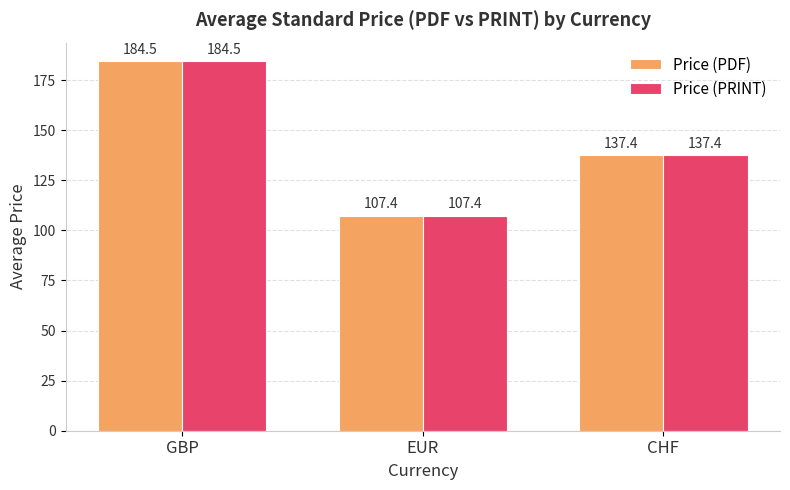

Rank the categories by Price (PDF) value from lowest to highest.

EUR, CHF, GBP